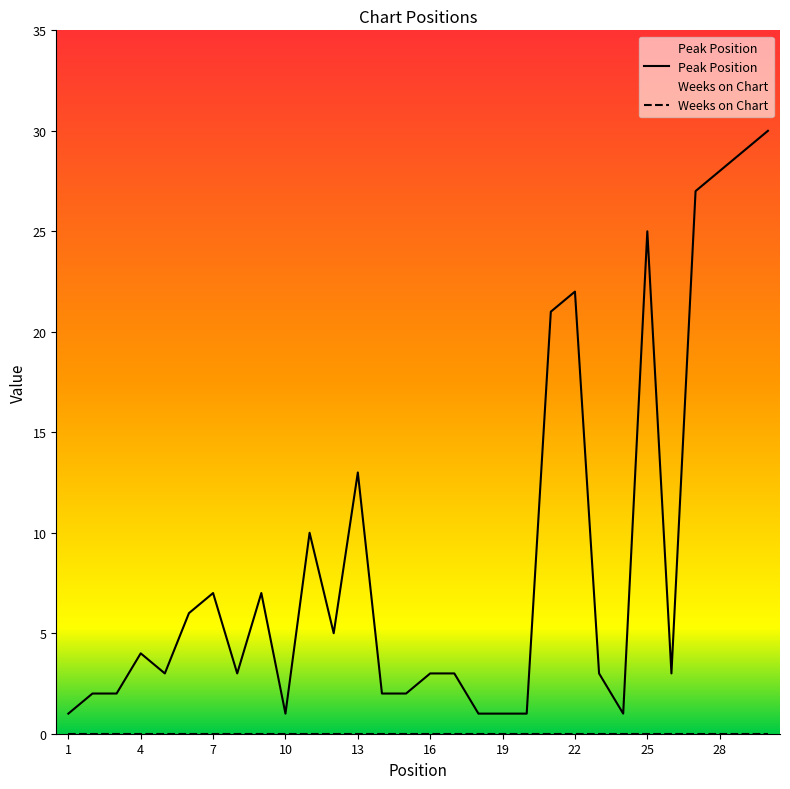

Rank the categories by value from lowest to highest.

1, 10, 18, 19, 20, 24, 2, 3, 14, 15, 5, 8, 16, 17, 23, 26, 4, 12, 6, 7, 9, 11, 13, 21, 22, 25, 27, 28, 29, 30